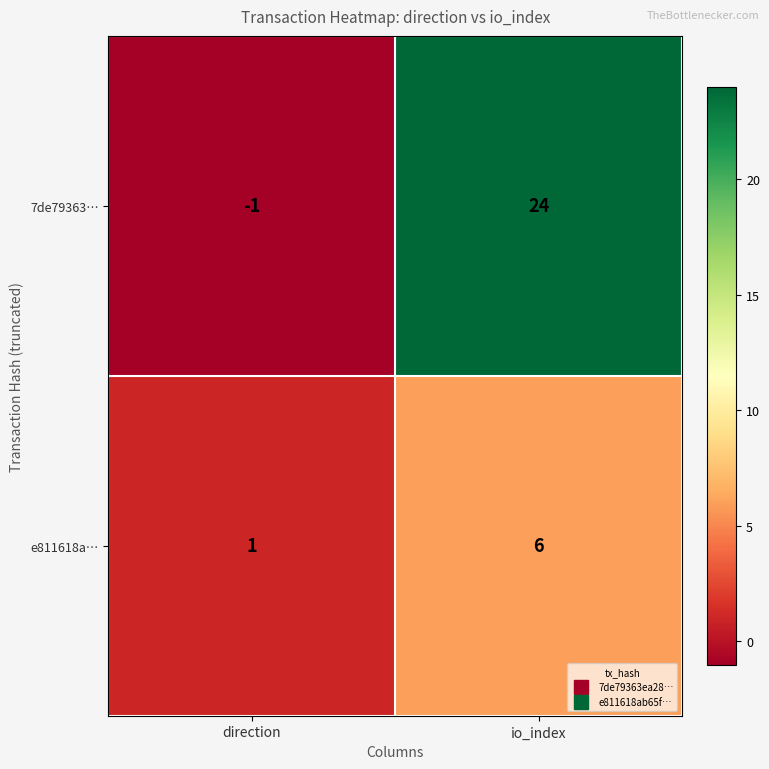

Between direction and io_index, which series saw the biggest shift?

7de79363…